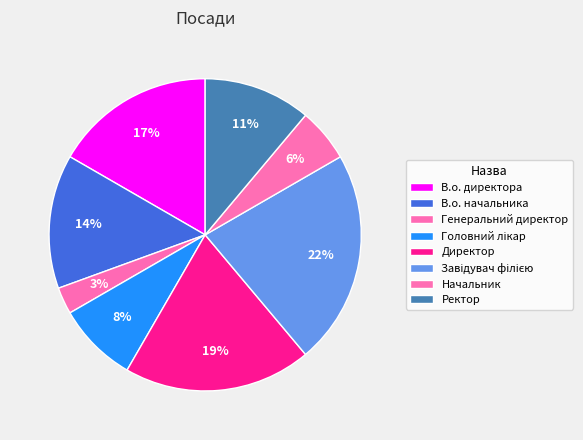

Is there any slice that represents more than half of the pie?

No